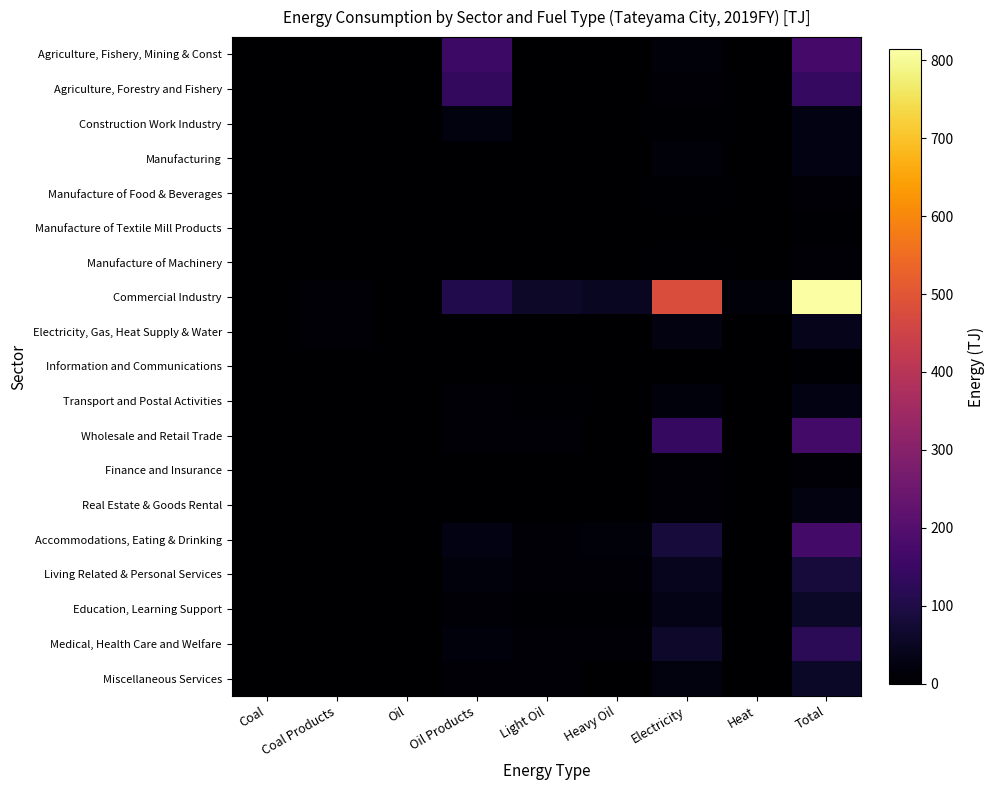

Rank the series by their maximum value, from lowest to highest.

Information and Communications, Manufacture of Textile Mill Products, Manufacture of Machinery, Manufacture of Food & Beverages, Finance and Insurance, Real Estate & Goods Rental, Manufacturing, Transport and Postal Activities, Construction Work Industry, Electricity, Gas, Heat Supply & Water, Education, Learning Support, Miscellaneous Services, Living Related & Personal Services, Medical, Health Care and Welfare, Agriculture, Forestry and Fishery, Accommodations, Eating & Drinking, Wholesale and Retail Trade, Agriculture, Fishery, Mining & Const, Commercial Industry